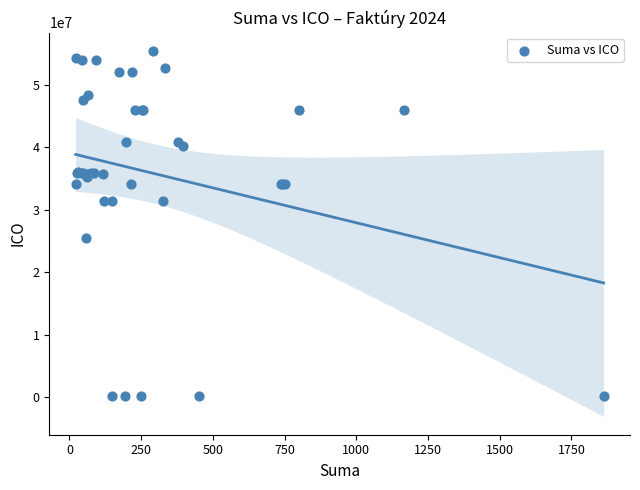

What Y value in the scatter plot is closest to 27769591?

25432541